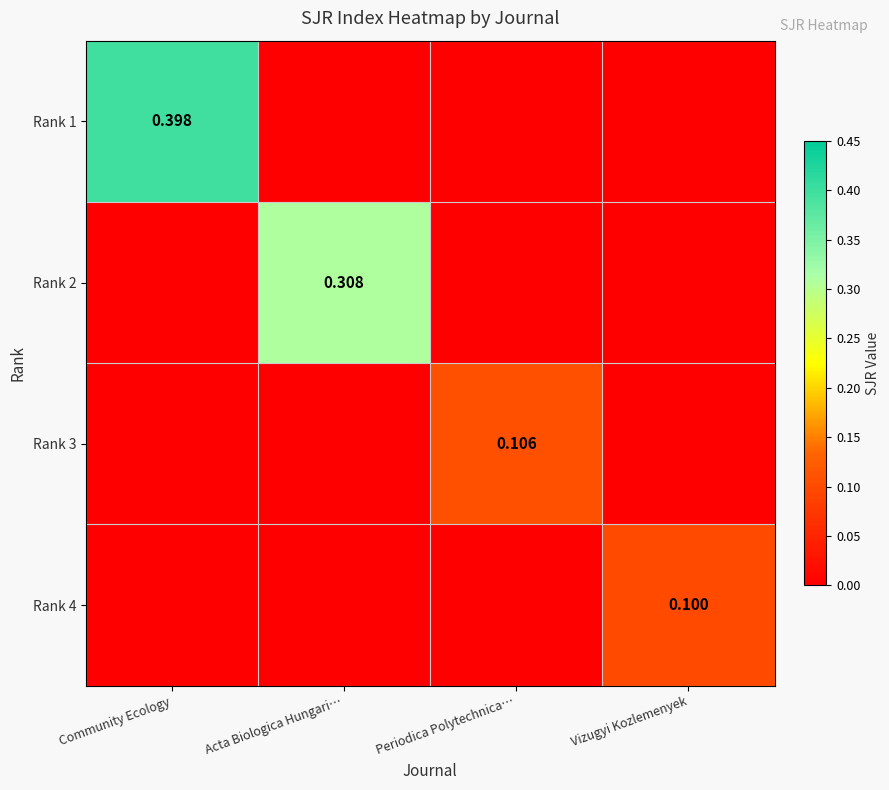

List the labels in order of Rank 2 value, smallest first.

Community Ecology, Periodica Polytechnica…, Vizugyi Kozlemenyek, Acta Biologica Hungari…